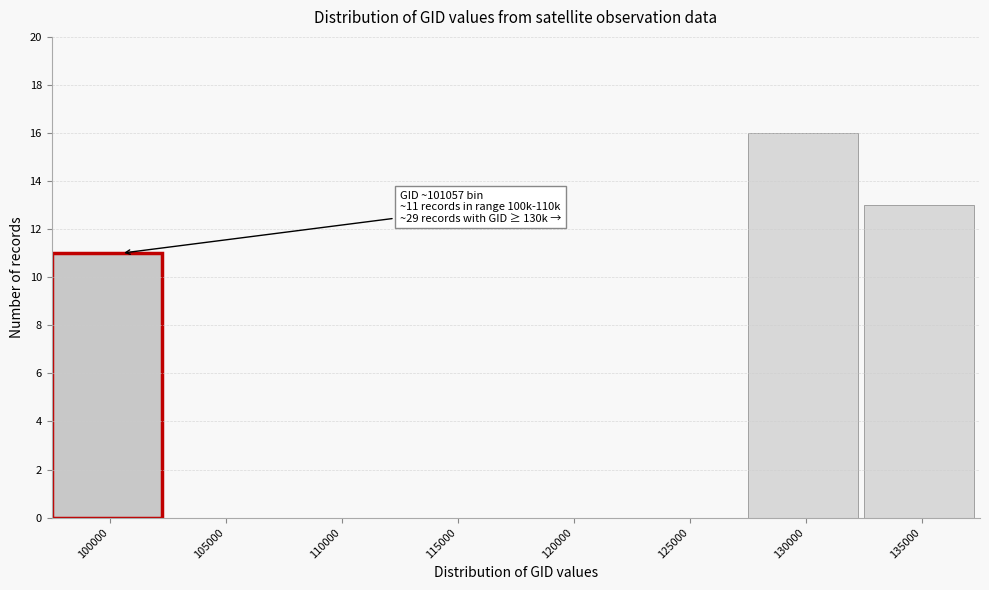

Reading left to right, list all the values displayed in this chart.

100000=11	105000=0	110000=0	115000=0	120000=0	125000=0	130000=16	135000=13